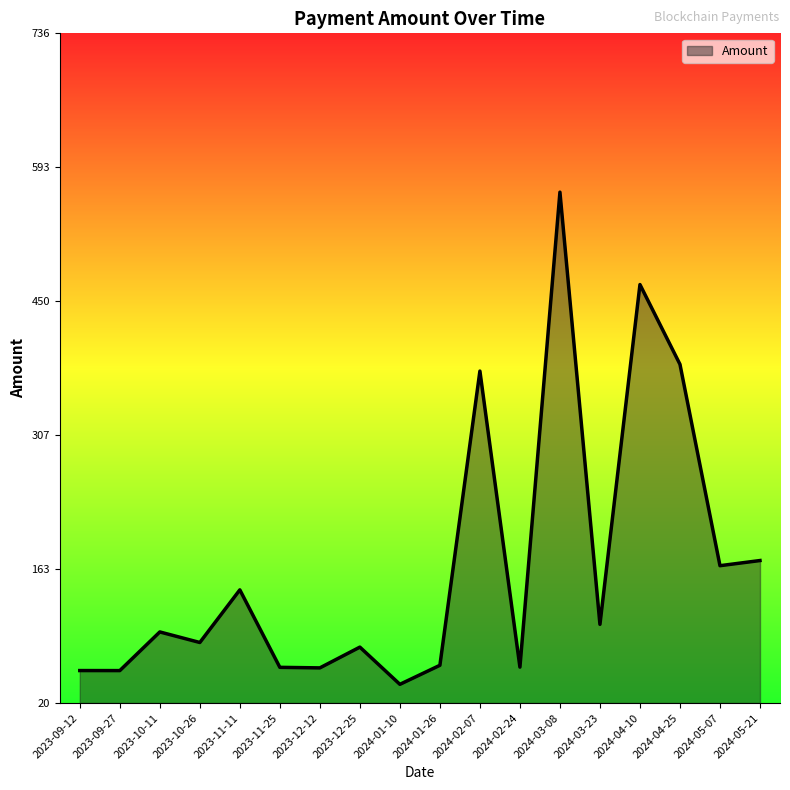

Does the chart display data point markers on the line(s)?

No